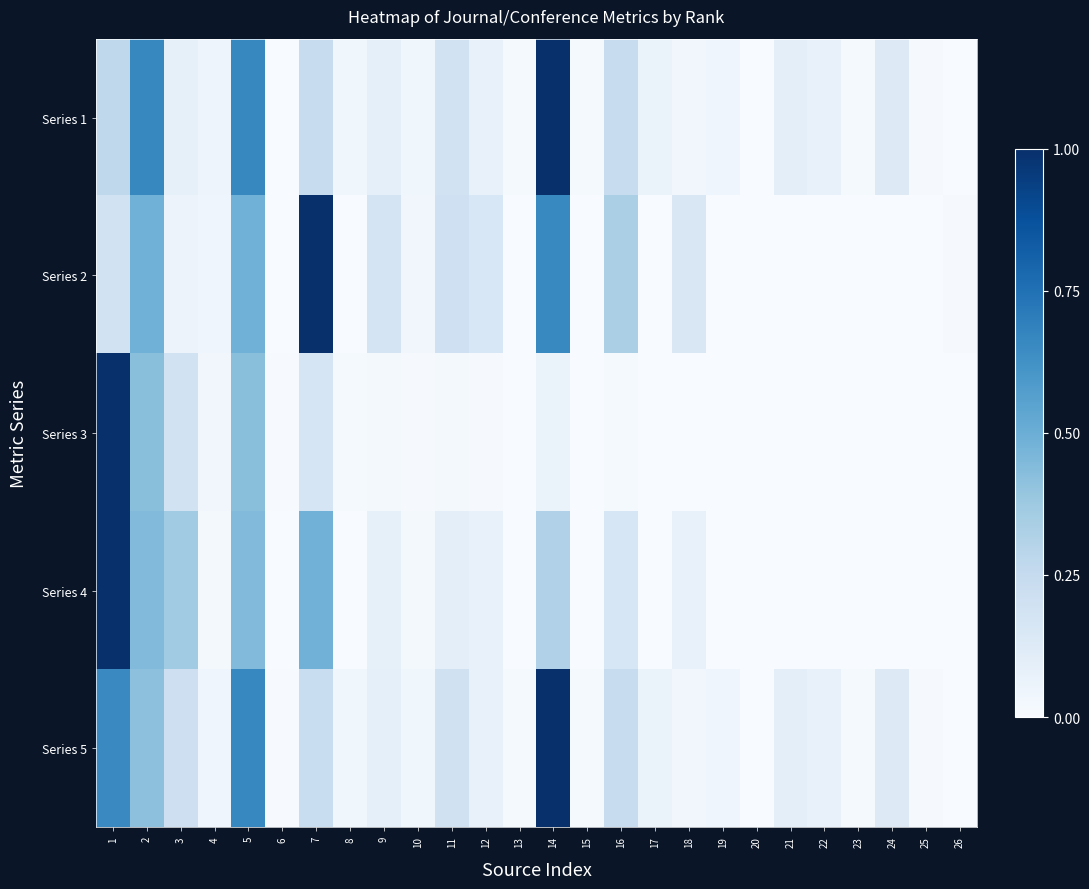

Reading left to right, what are all the values shown in this chart?

Series 1: 1=0.3	2=0.7	3=0.1	4=0.0	5=0.7	6=0.0	7=0.2	8=0.0	9=0.1	10=0.0	11=0.2	12=0.1	13=0.0	14=1.0	15=0.0	16=0.2	17=0.1	18=0.0	19=0.0	20=0.0	21=0.1	22=0.1	23=0.0	24=0.1	25=0.0	26=0.0
Series 2: 1=0.2	2=0.5	3=0.1	4=0.0	5=0.5	6=0.0	7=1.0	8=0.0	9=0.2	10=0.0	11=0.2	12=0.2	13=0.0	14=0.7	15=0.0	16=0.3	17=0.0	18=0.2	19=0.0	20=0.0	21=0.0	22=0.0	23=0.0	24=0.0	25=0.0	26=0.0
Series 3: 1=1.0	2=0.4	3=0.2	4=0.0	5=0.4	6=0.0	7=0.2	8=0.0	9=0.0	10=0.0	11=0.0	12=0.0	13=0.0	14=0.1	15=0.0	16=0.0	17=0.0	18=0.0	19=0.0	20=0.0	21=0.0	22=0.0	23=0.0	24=0.0	25=0.0	26=0.0
Series 4: 1=1.0	2=0.4	3=0.4	4=0.0	5=0.4	6=0.0	7=0.5	8=0.0	9=0.1	10=0.0	11=0.1	12=0.1	13=0.0	14=0.3	15=0.0	16=0.2	17=0.0	18=0.1	19=0.0	20=0.0	21=0.0	22=0.0	23=0.0	24=0.0	25=0.0	26=0.0
Series 5: 1=0.7	2=0.4	3=0.2	4=0.0	5=0.7	6=0.0	7=0.2	8=0.0	9=0.1	10=0.0	11=0.2	12=0.1	13=0.0	14=1.0	15=0.0	16=0.2	17=0.1	18=0.0	19=0.0	20=0.0	21=0.1	22=0.1	23=0.0	24=0.1	25=0.0	26=0.0